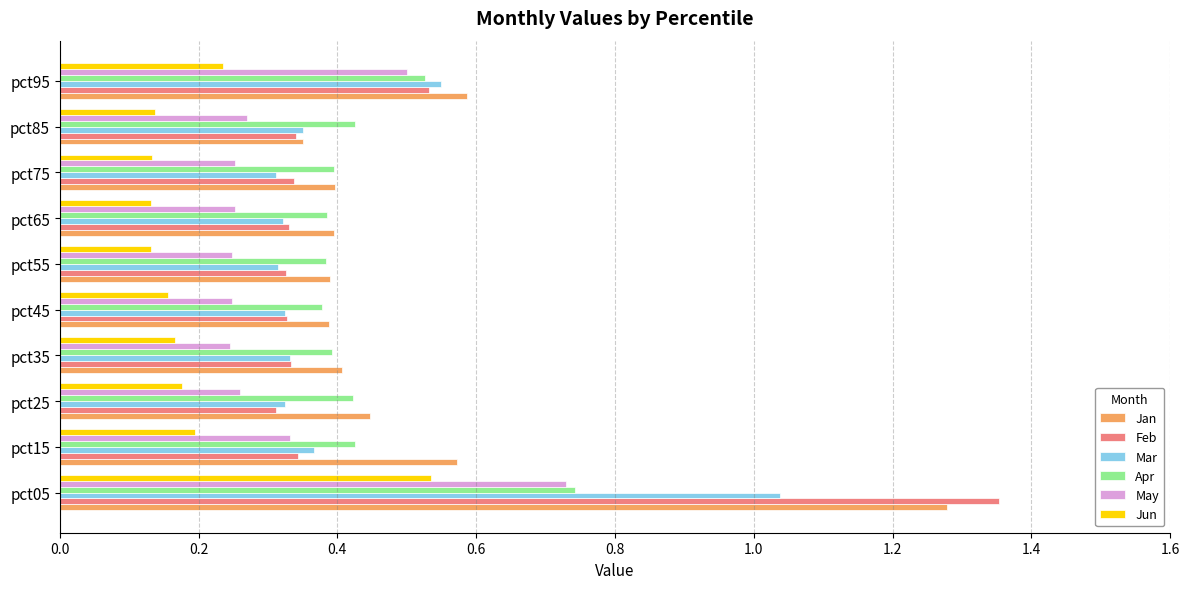

Which category has the highest value across all series?

pct05